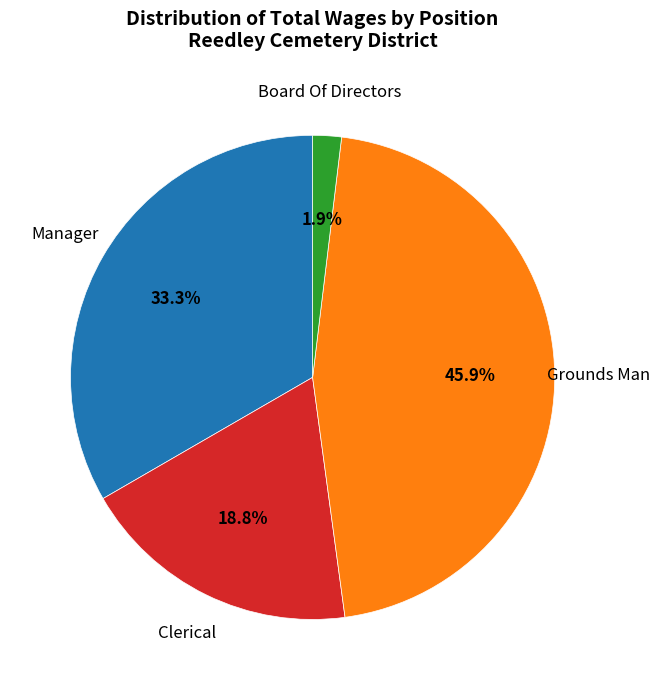

How many segments does this pie chart have?

4